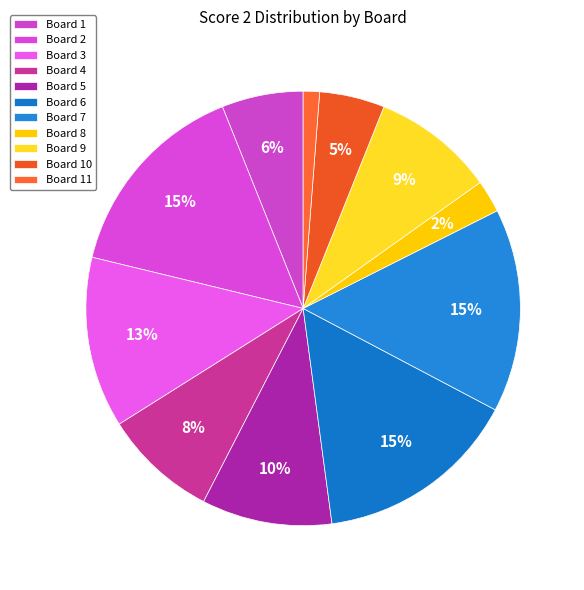

Count the number of slices in the pie.

11